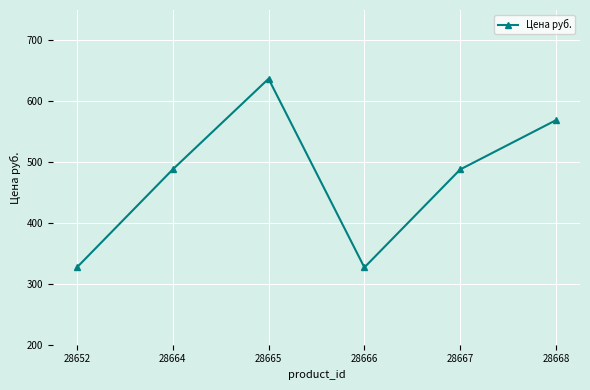

Read the value at 28668.

569